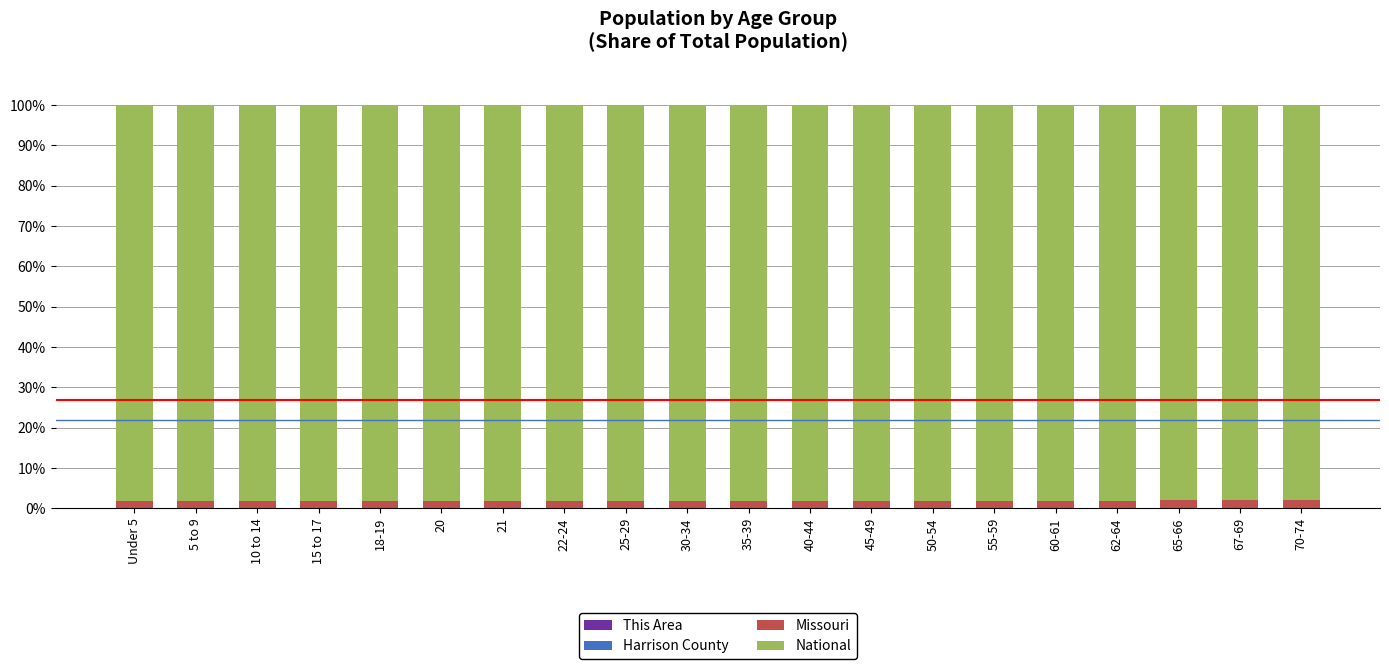

True or false: This Area has a value of 0.0 at 50-54.

False